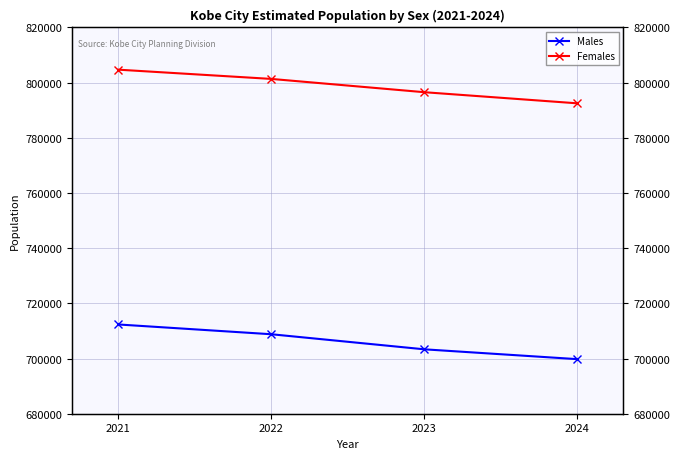

Is this an area chart (filled region under the line)?

No